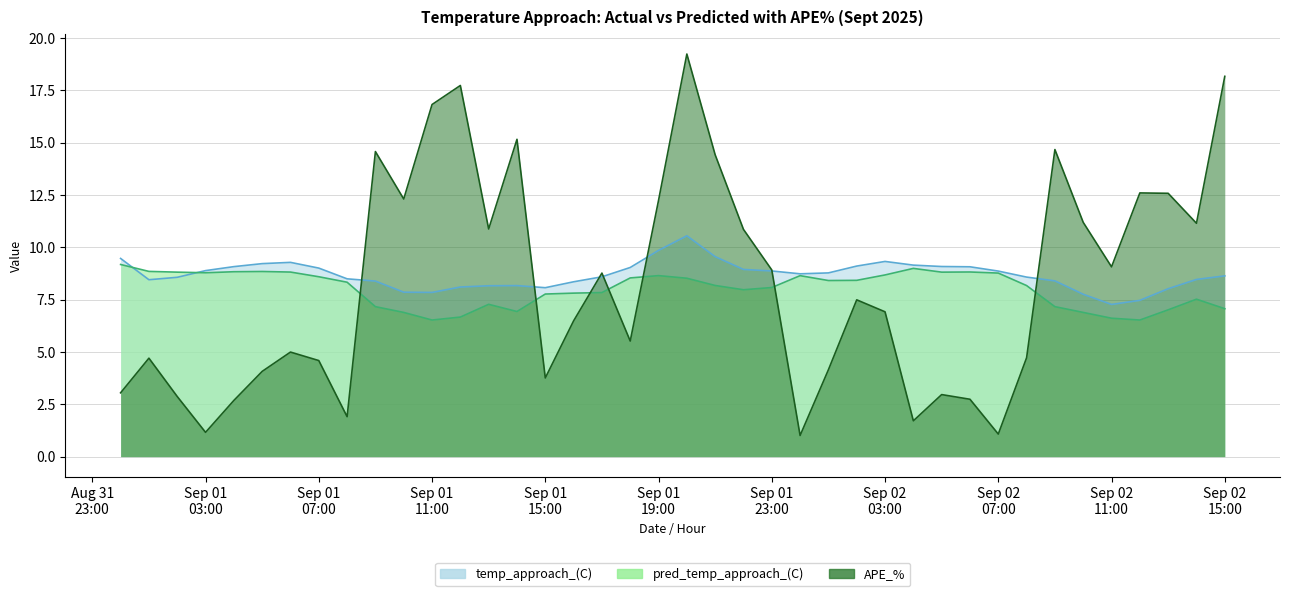

What value does the APE_% series have at Sep 01 11:00?

16.8